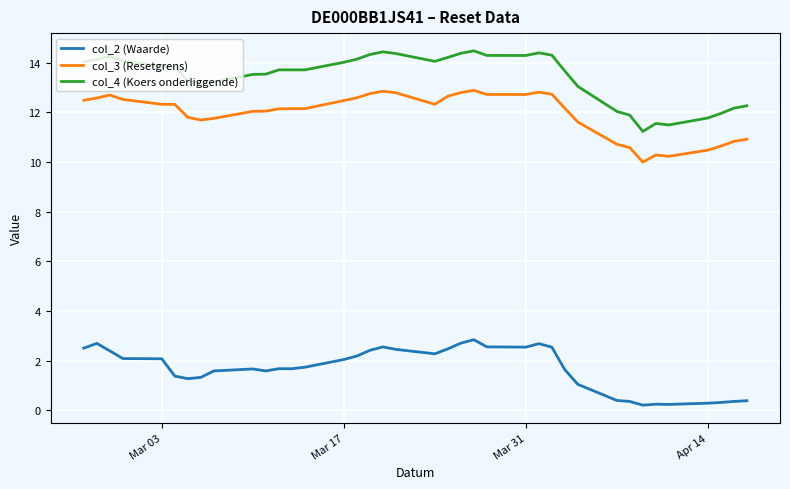

Which series has the largest total across all categories?

col_4 (Koers onderliggende)